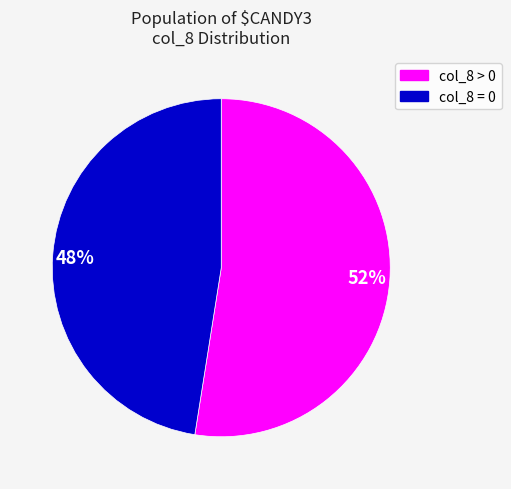

To the nearest percent, what is the average slice percentage?

50%